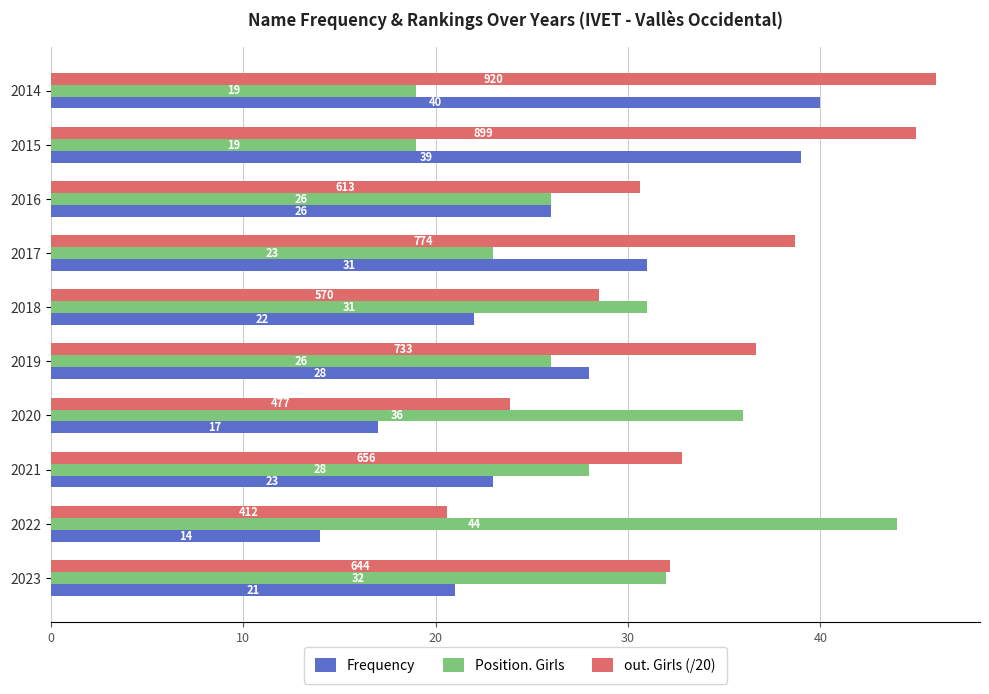

Which category has the lowest value in the Frequency series?

2022